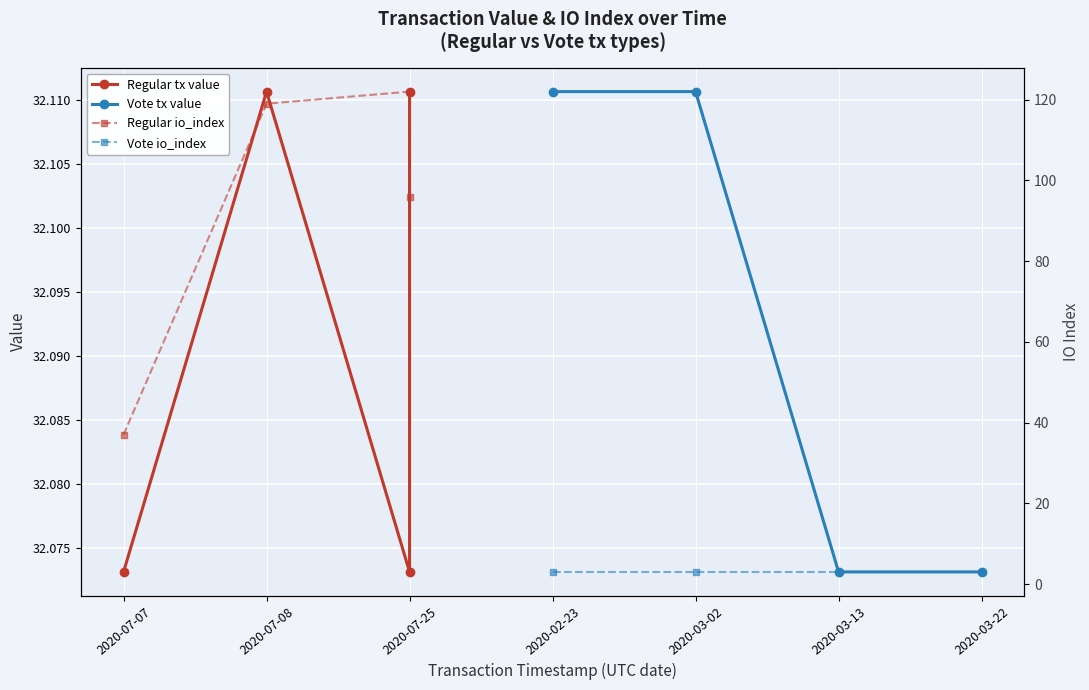

True or false: Regular io_index and Regular tx value intersect in this chart.

False